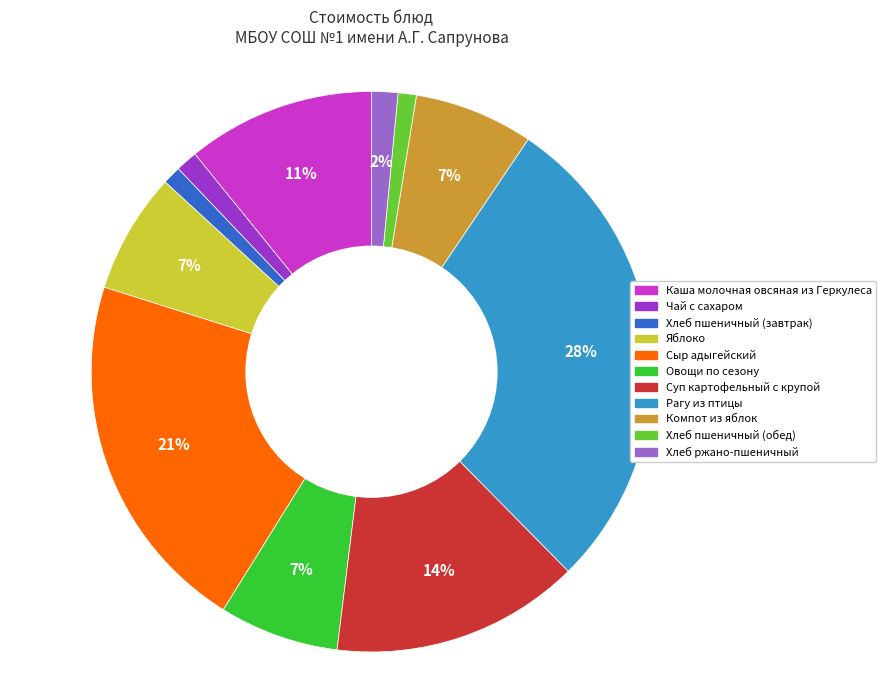

Approximately how many times larger is the value at Каша молочная овсяная из Геркулеса compared to Компот из яблок?

1.6